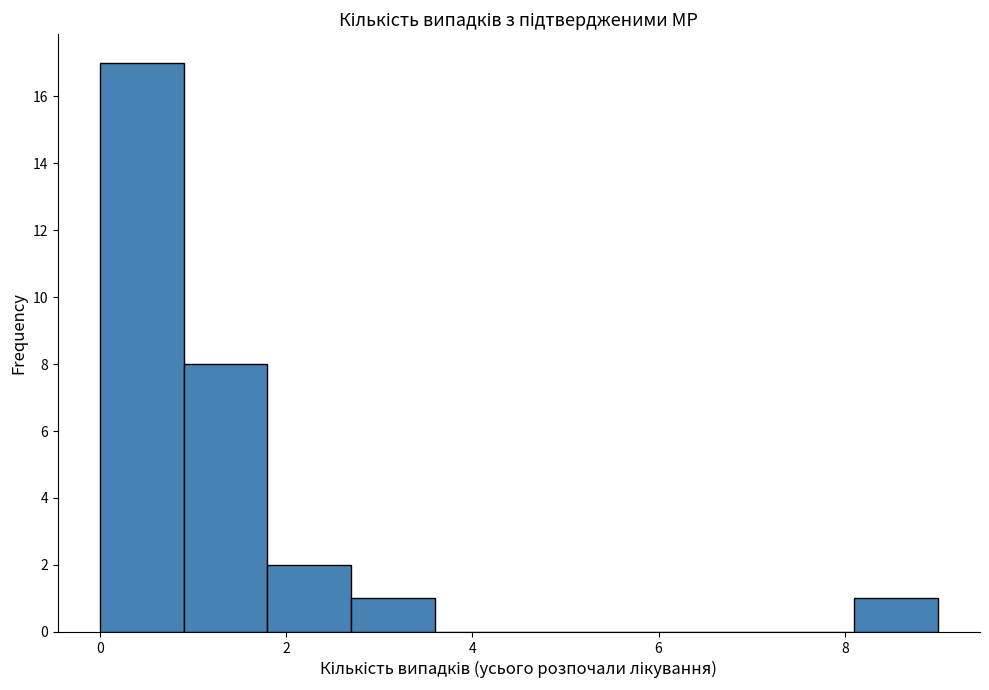

Reading left to right, transcribe this chart: for each bar, give the range it covers on the x-axis and its height. Neither the bar edges nor the heights are printed on the chart, so give them approximately, as read against the axes.

0.0 to 0.9: 17
0.9 to 1.8: 8
1.8 to 2.7: 2
2.7 to 3.6: 1
3.6 to 4.5: 0
4.5 to 5.4: 0
5.4 to 6.3: 0
6.3 to 7.2: 0
7.2 to 8.1: 0
8.1 to 9.0: 1